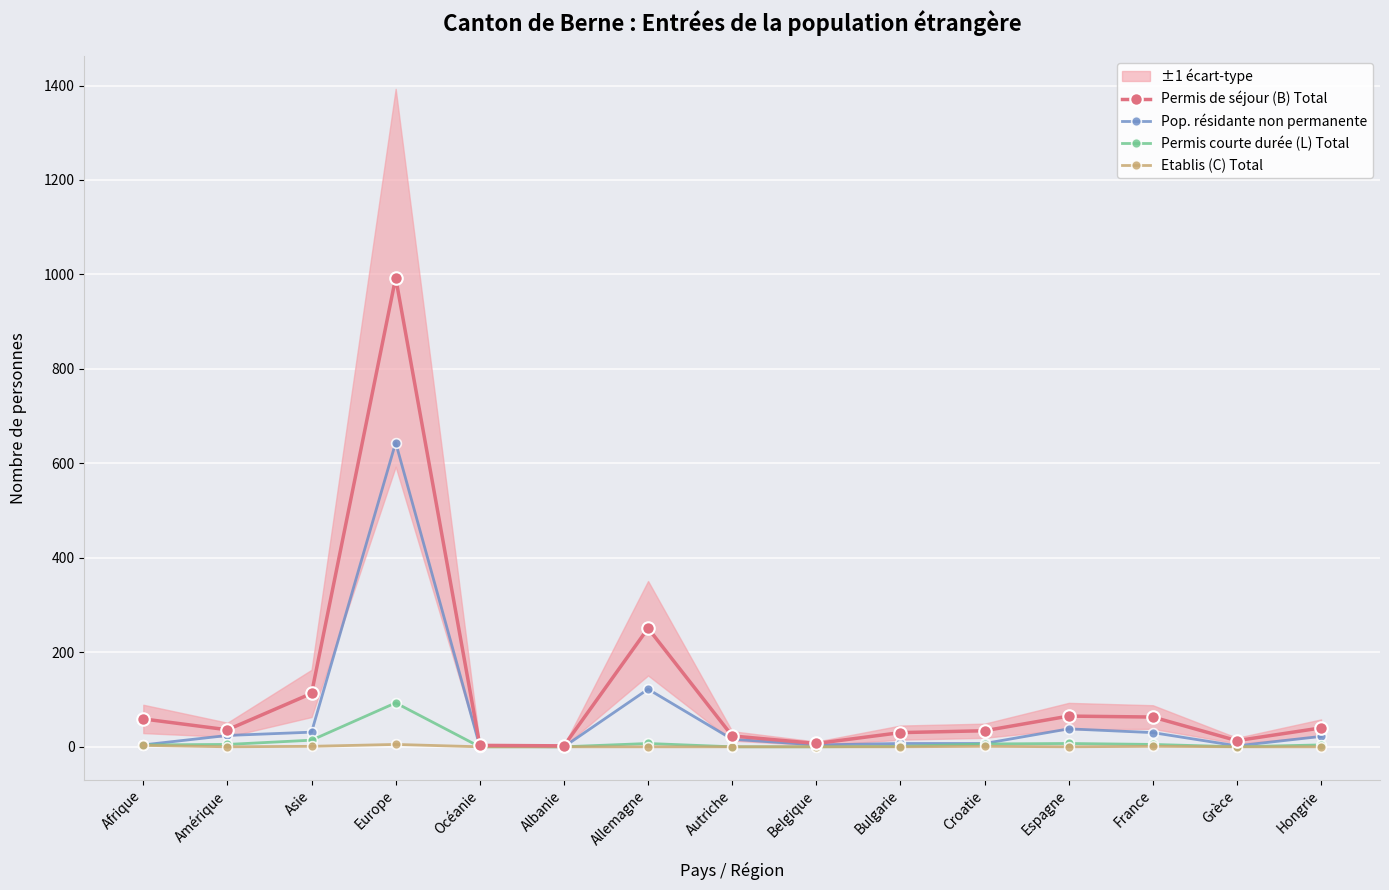

What position from the left is Allemagne?

7